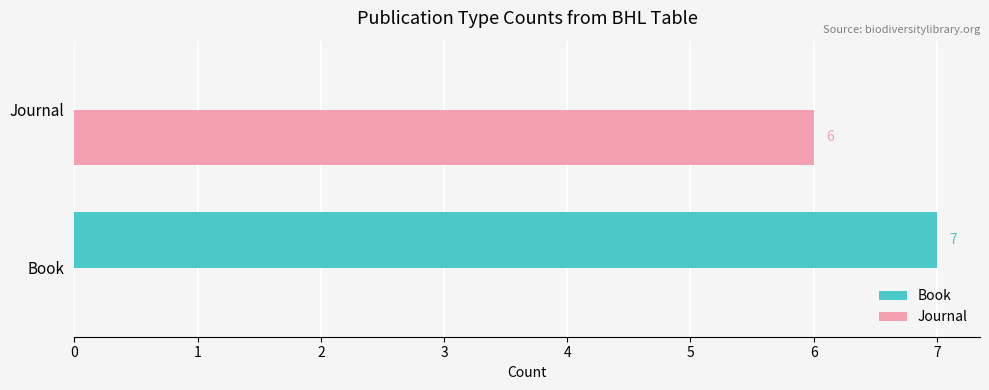

What are all the series names shown in the legend?

Book, Journal